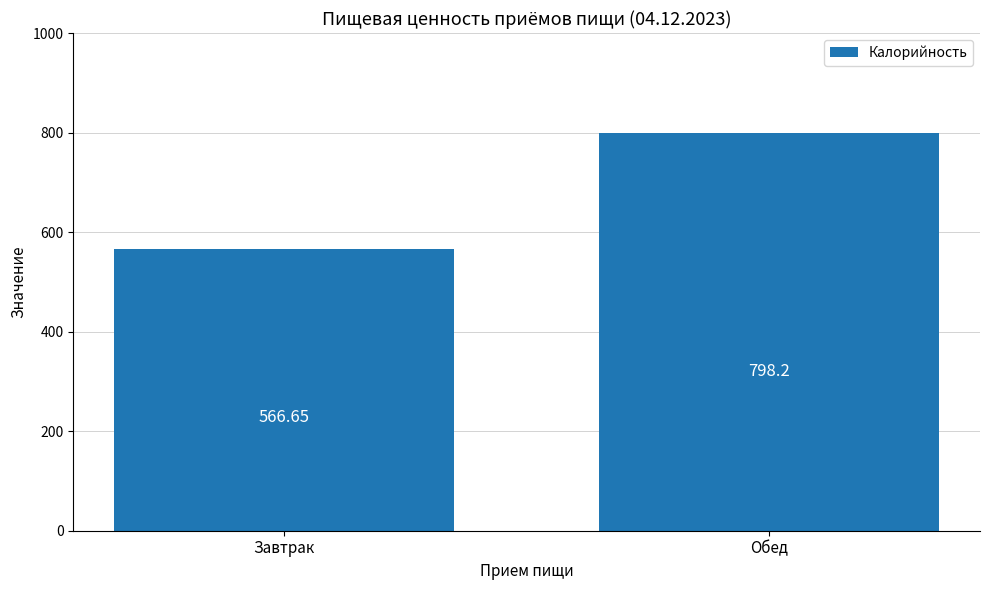

Where is the data nearest to the value 682?

Завтрак